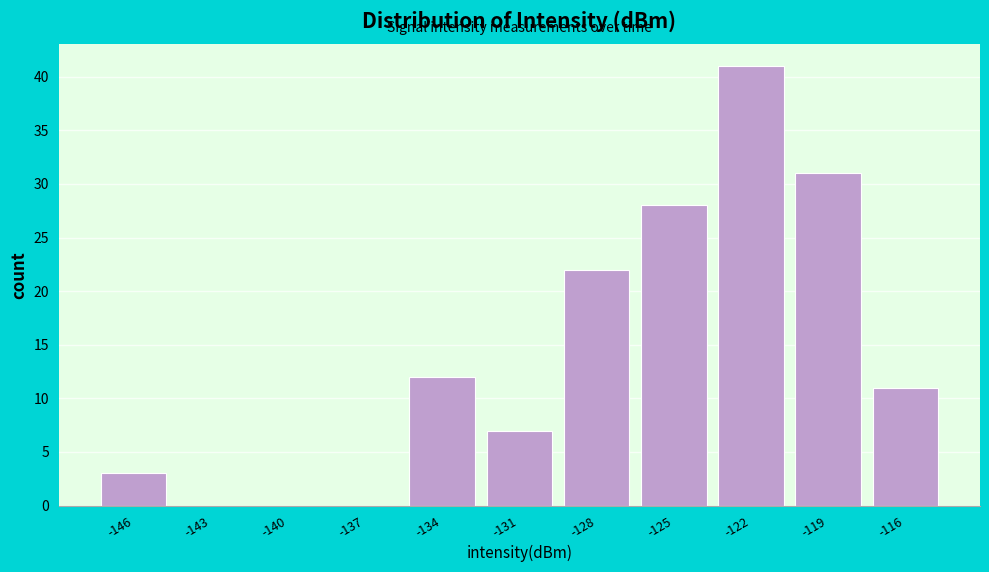

Reading left to right, list all the values displayed in this chart.

-146=3	-143=0	-140=0	-137=0	-134=12	-131=7	-128=22	-125=28	-122=41	-119=31	-116=11